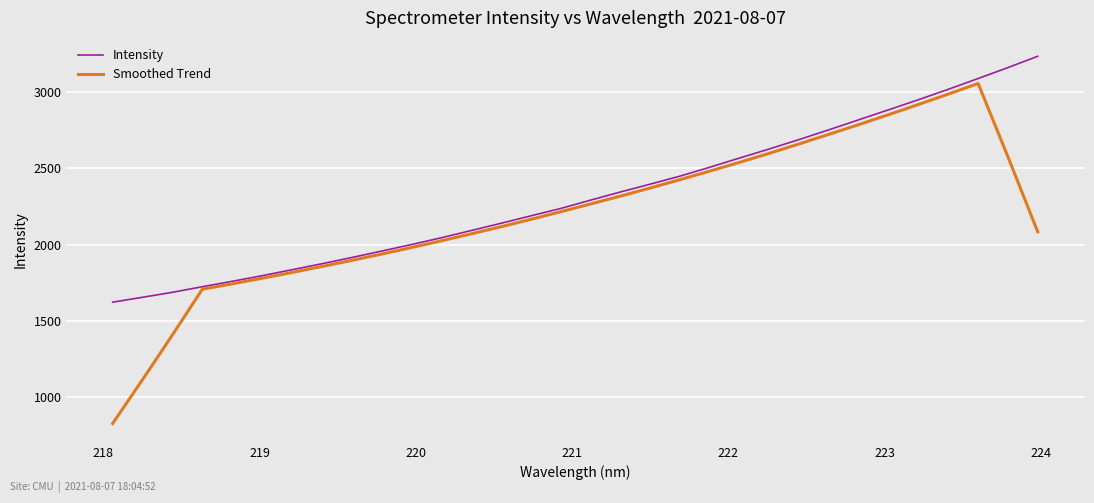

Rank the series by their average value, from lowest to highest.

Smoothed Trend, Intensity